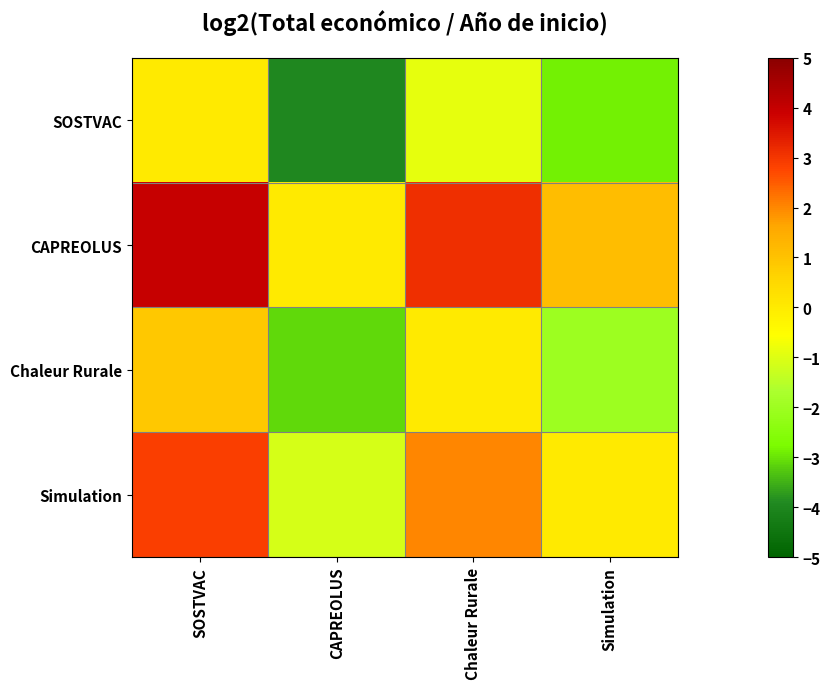

Which series has the largest total across all categories?

CAPREOLUS